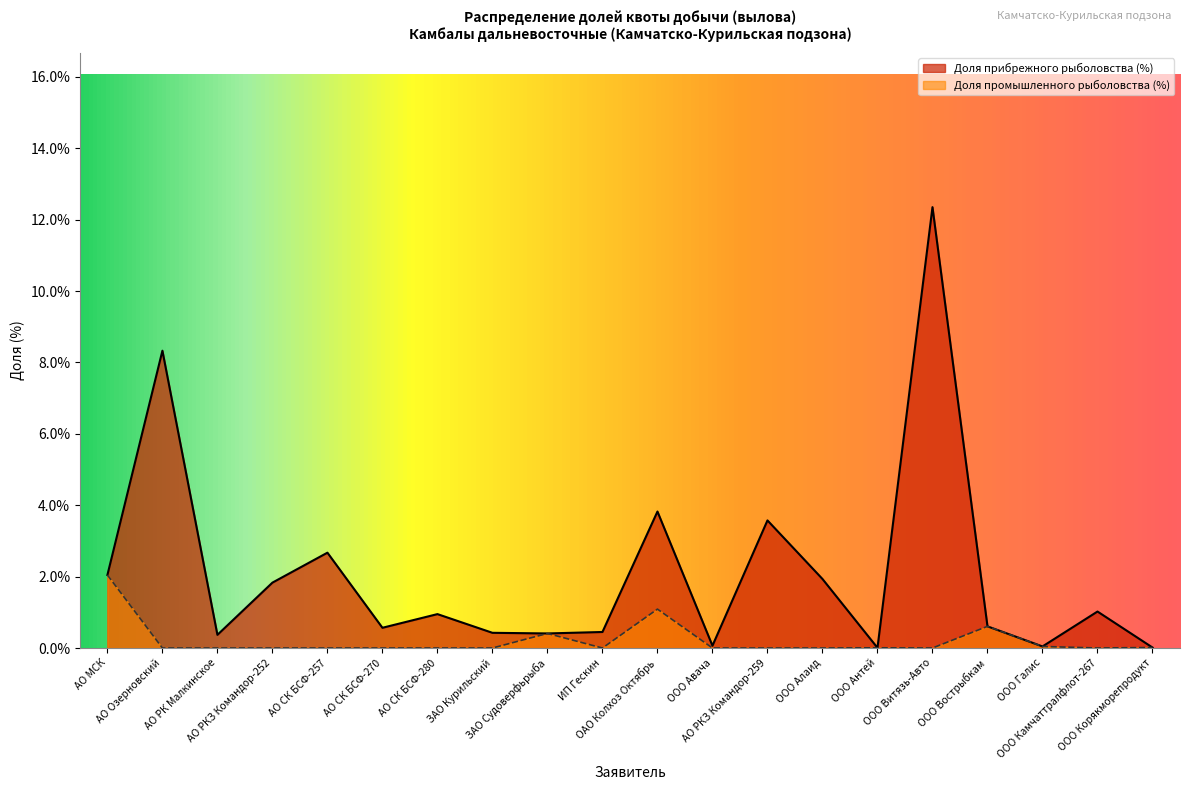

What are all the series names shown in the legend?

Доля прибрежного рыболовства (%), Доля промышленного рыболовства (%)